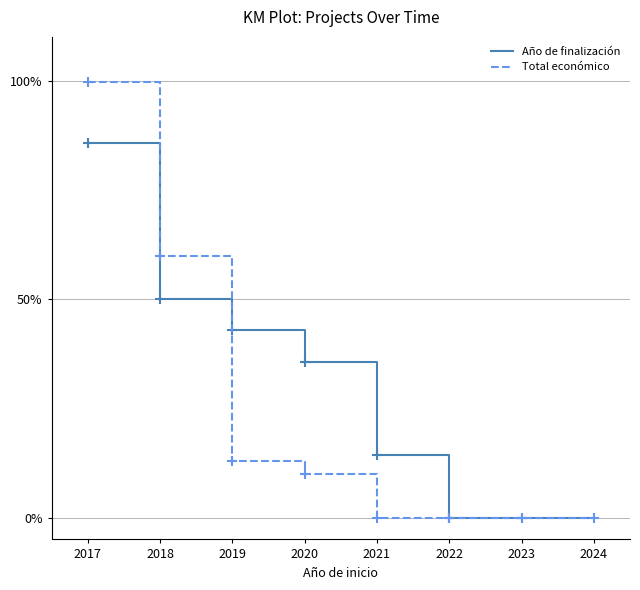

What are all the series names shown in the legend?

Año de finalización, Total económico